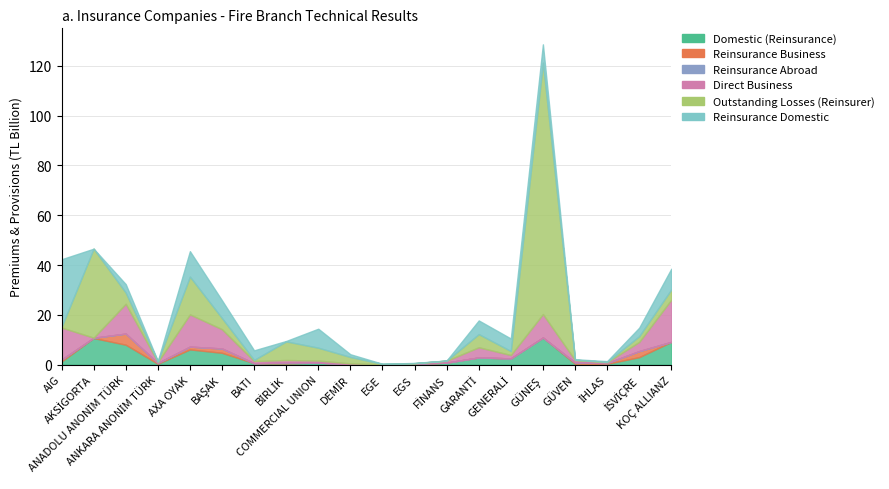

What is the label of the 11th point from the right?

DEMİR